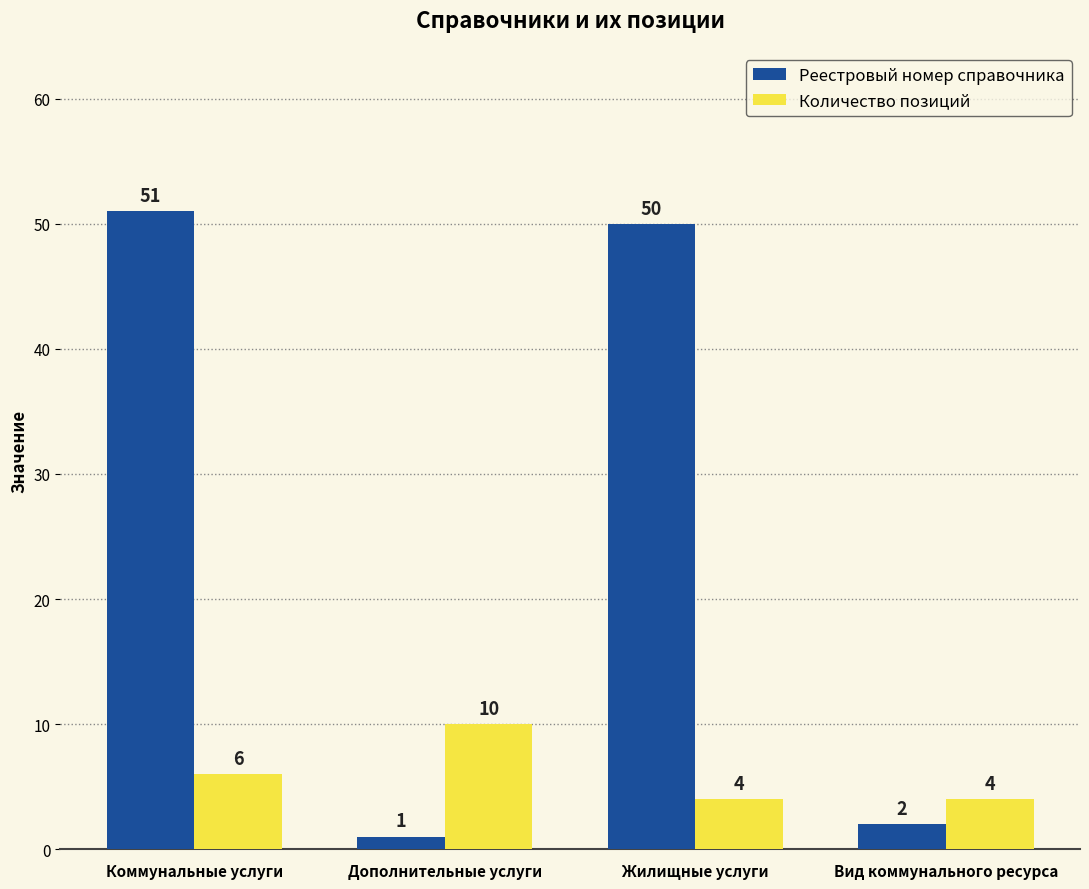

What is the difference between the Количество позиций values at Дополнительные услуги and Коммунальные услуги?

4